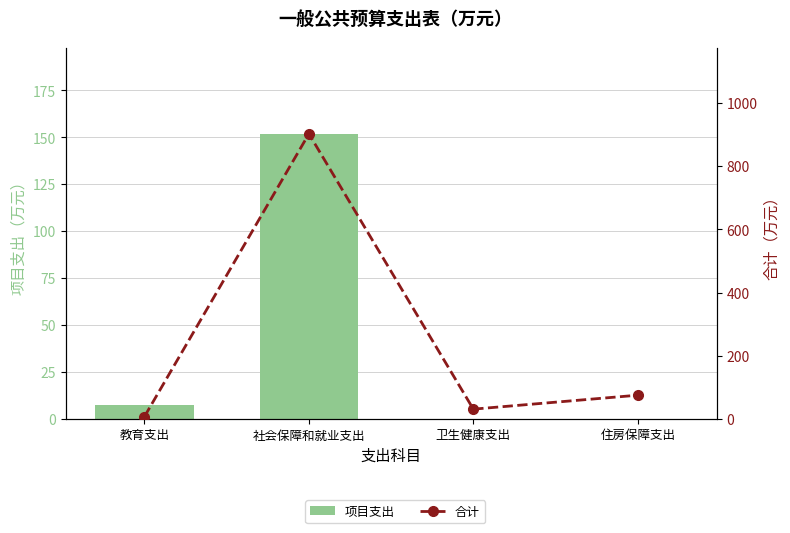

What value does the 合计 series have at 社会保障和就业支出?

902.2